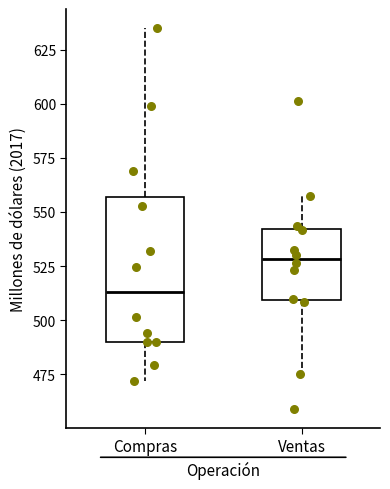

Reading left to right, read every box against the y-axis: the position of its median line, the range the box covers, and the ends of its whiskers. The values are not printed on the chart, so give them approximately, as read against the axis.

Compras: median 515, box 490 to 555, whiskers 470 to 635
Ventas: median 530, box 510 to 540, whiskers 475 to 555